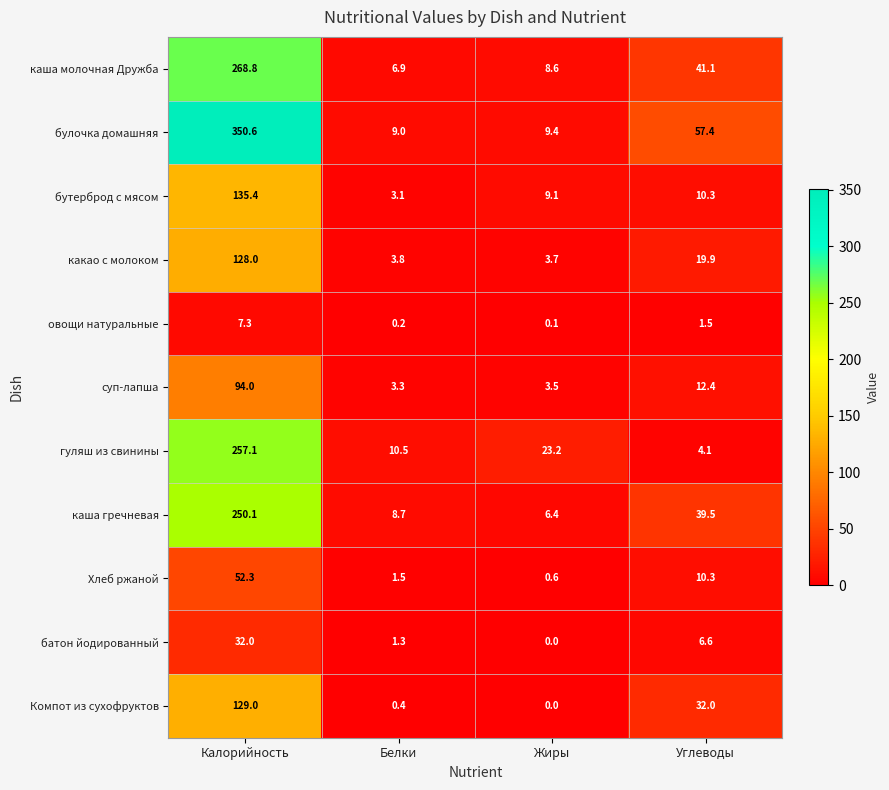

Is the value of Компот из сухофруктов at Жиры greater than the value of булочка домашняя at Углеводы?

No